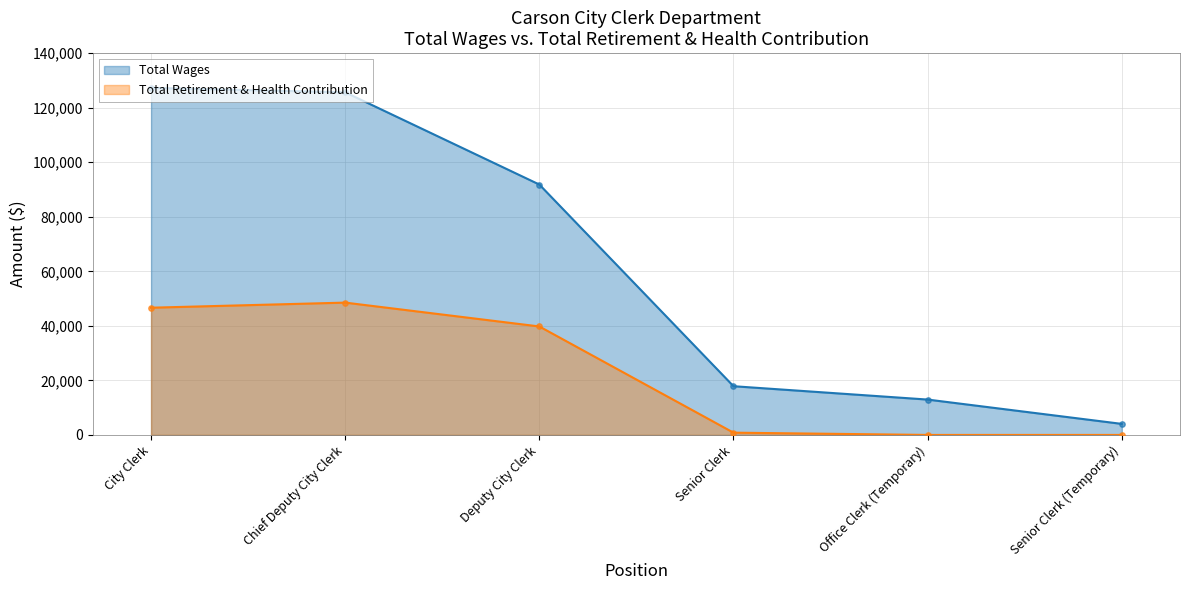

What are all the series names shown in the legend?

Total Wages, Total Retirement & Health Contribution